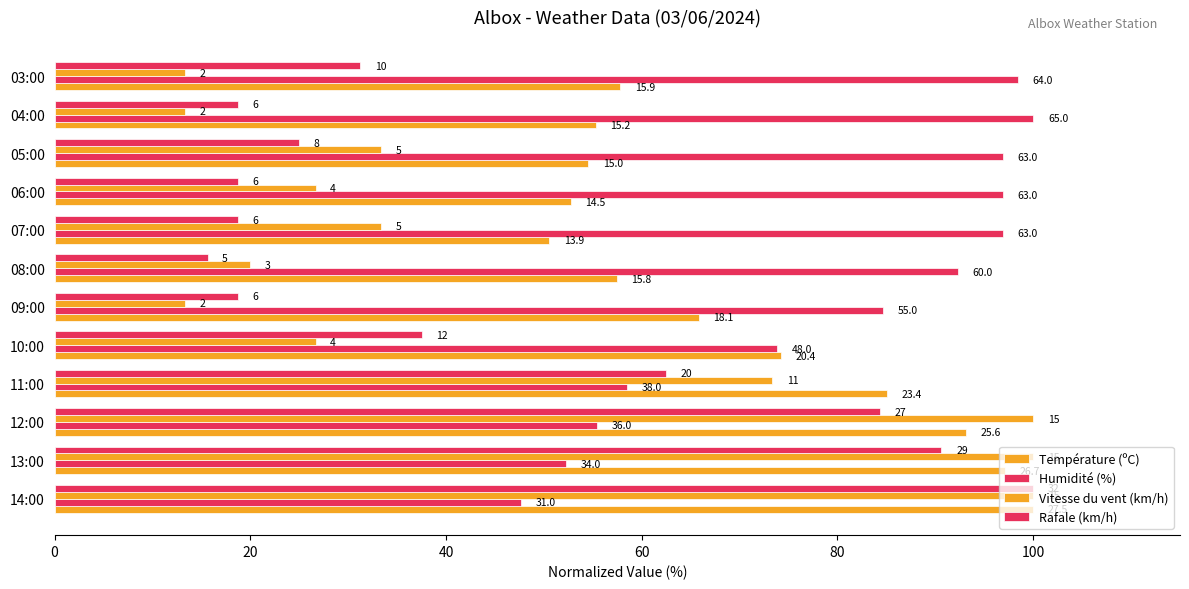

Reading right to left, transcribe all the data shown in this chart.

Température (ºC): 57.8	55.3	54.5	52.7	50.5	57.5	65.8	74.2	85.1	93.1	97.1	100.0
Humidité (%): 98.5	100.0	96.9	96.9	96.9	92.3	84.6	73.8	58.5	55.4	52.3	47.7
Vitesse du vent (km/h): 13.3	13.3	33.3	26.7	33.3	20.0	13.3	26.7	73.3	100.0	100.0	100.0
Rafale (km/h): 31.2	18.8	25.0	18.8	18.8	15.6	18.8	37.5	62.5	84.4	90.6	100.0